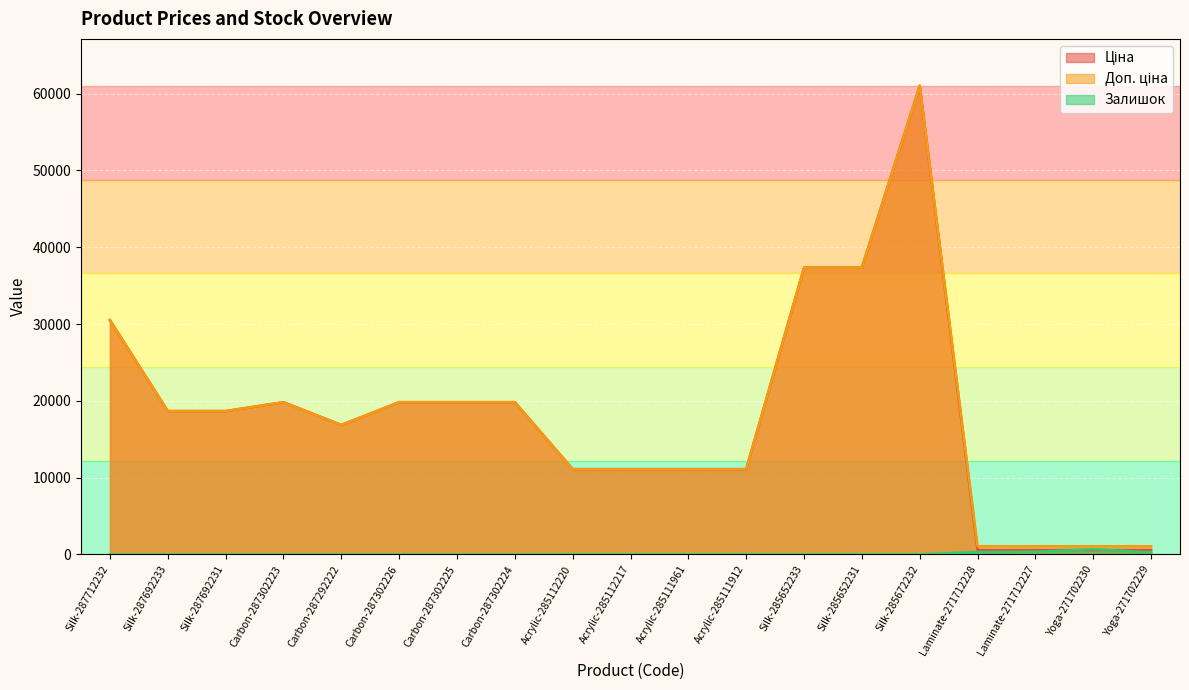

What is the average value of the Доп. ціна series?

18342.4